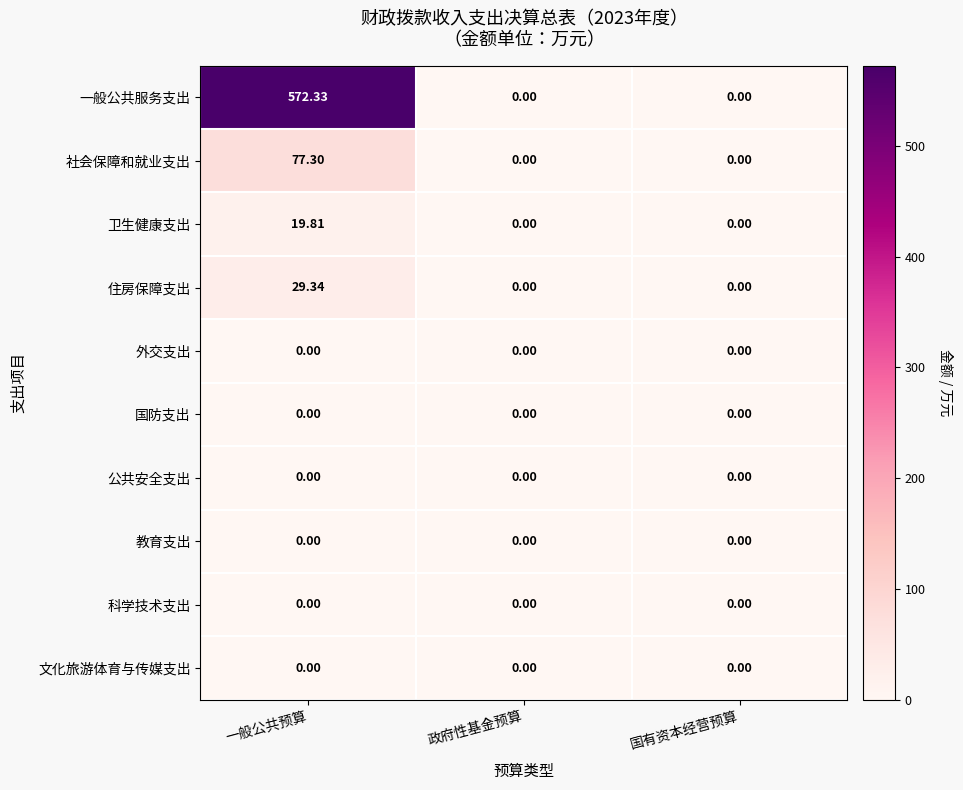

Which series has the largest total across all categories?

一般公共服务支出